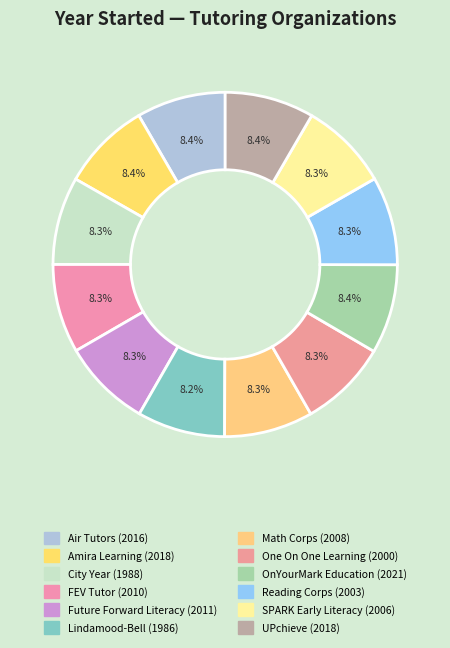

To the nearest percent, what portion does SPARK Early Literacy represent?

8%